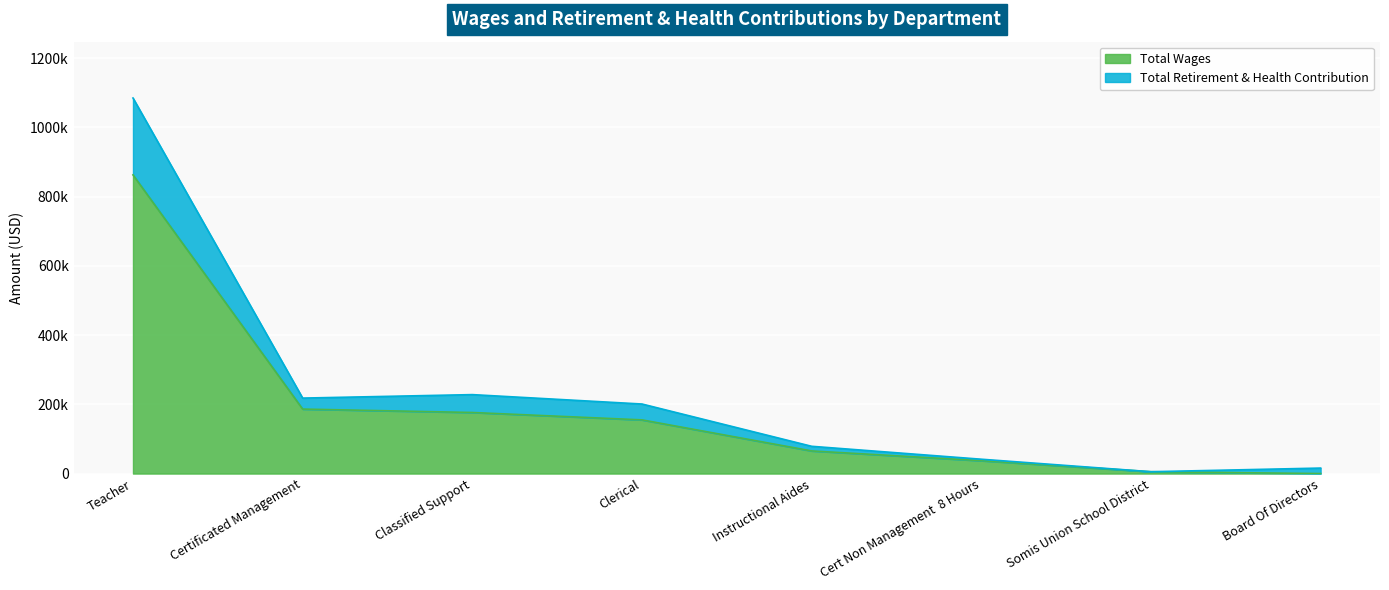

How many categories are shown in the chart?

8